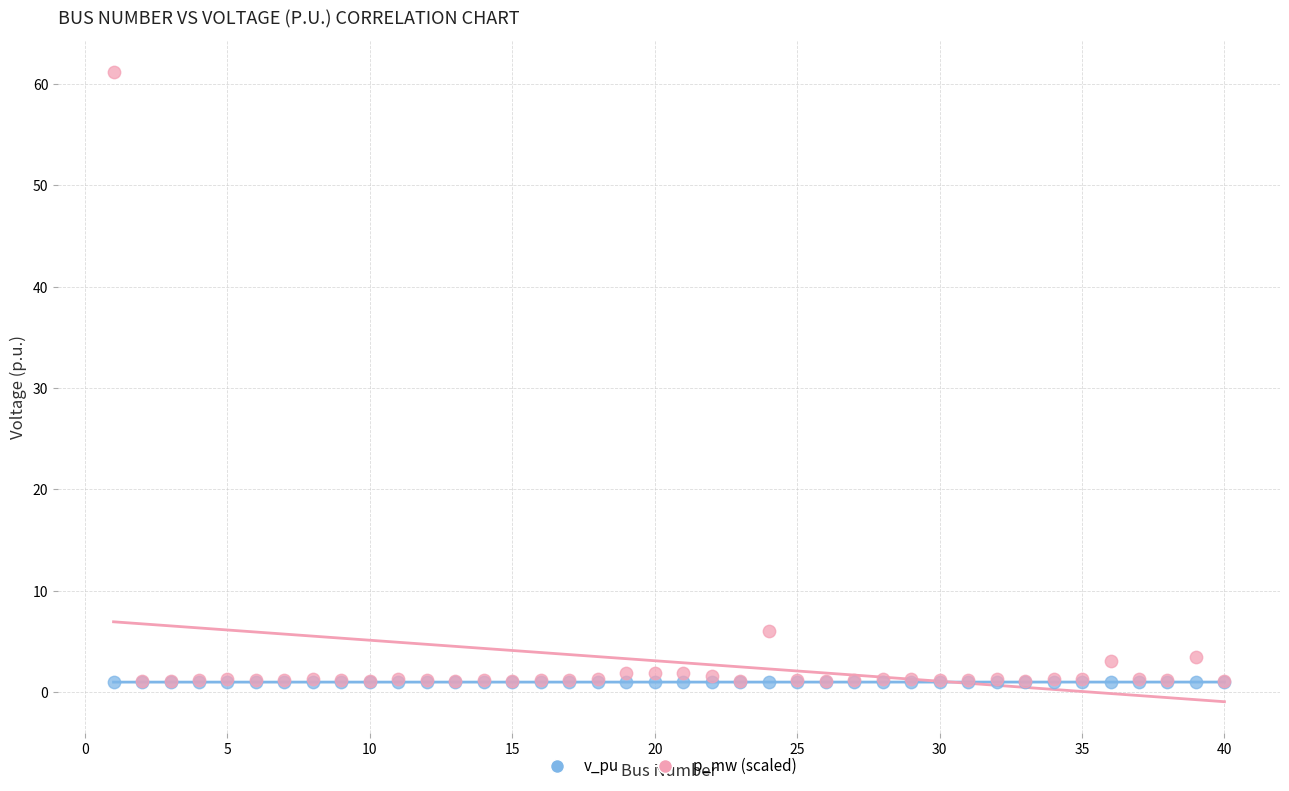

Across all series, what Y value is closest to 31?

6.0